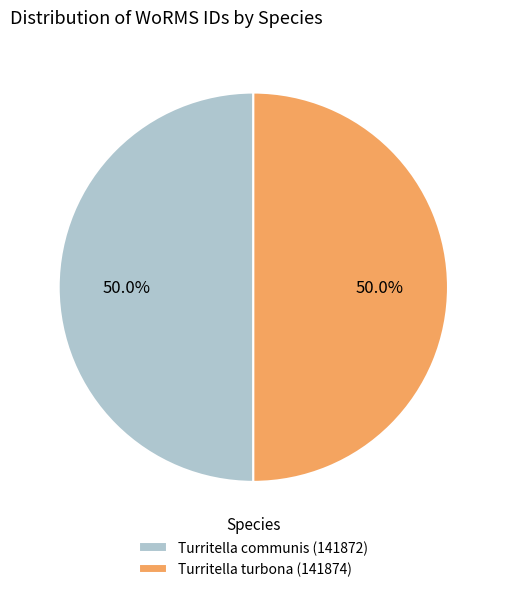

Is it true that Turritella communis (141872) is 58% of the pie?

False